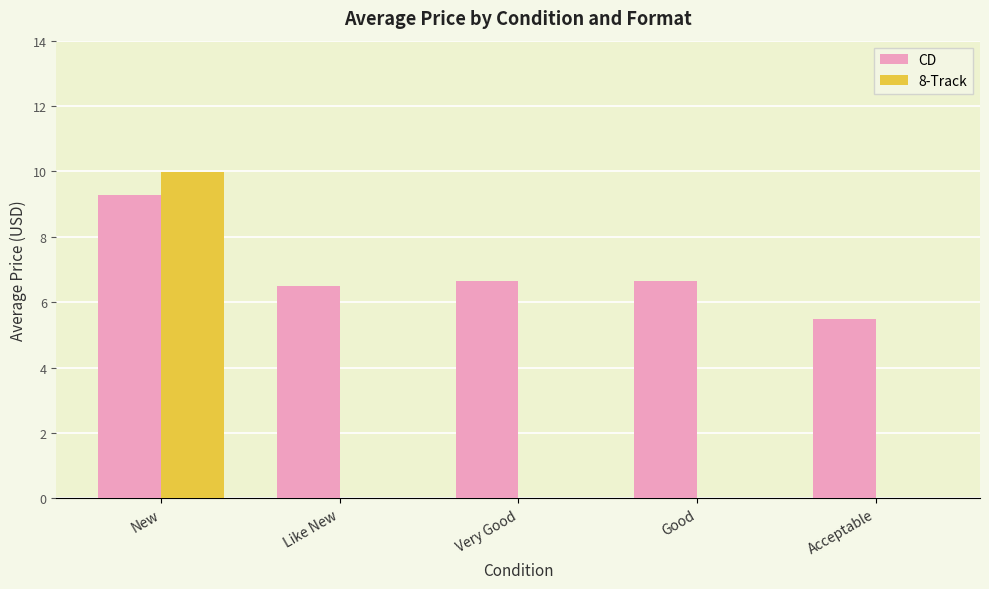

Which category has the highest value across all series?

New